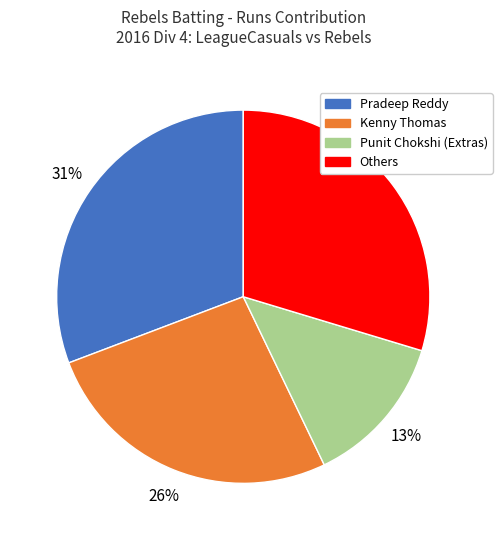

Is there any slice that represents more than half of the pie?

No